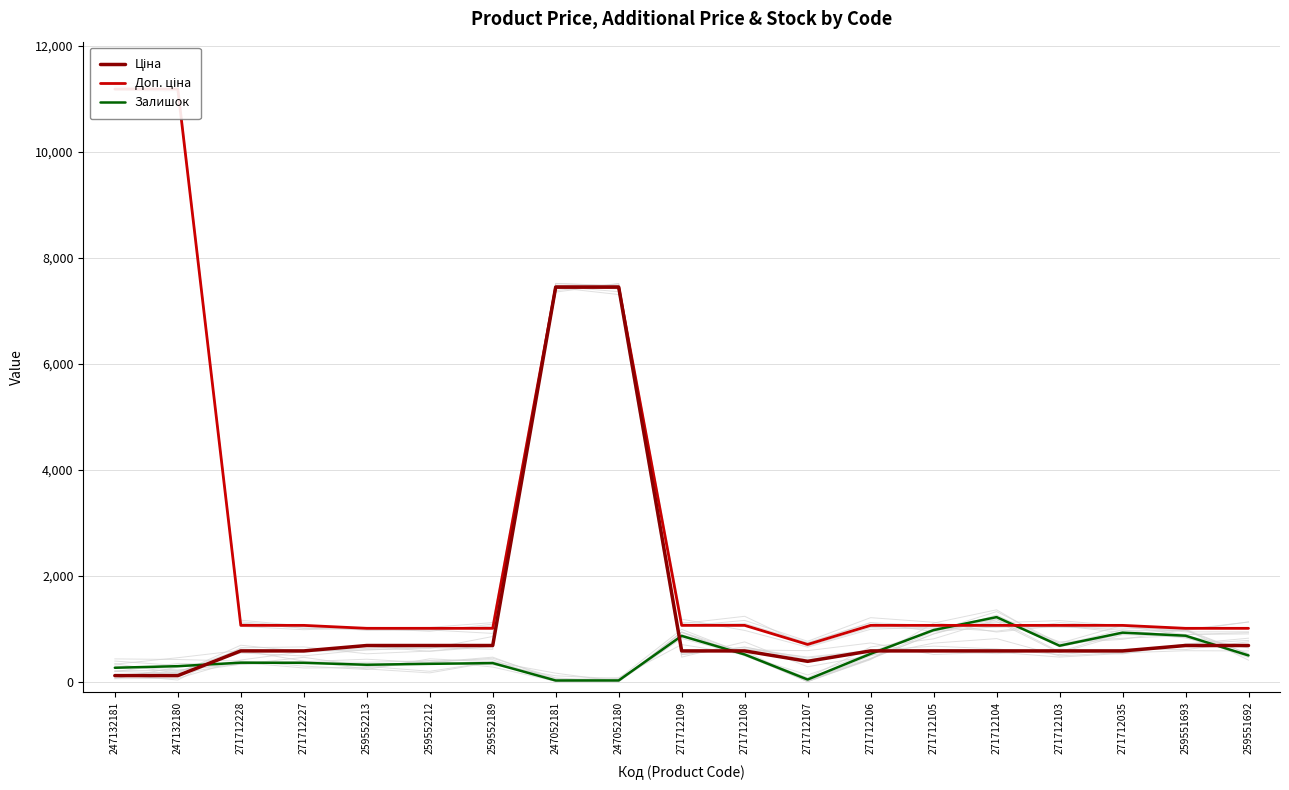

After their last crossing, which series has the higher values: Залишок or Ціна?

Ціна